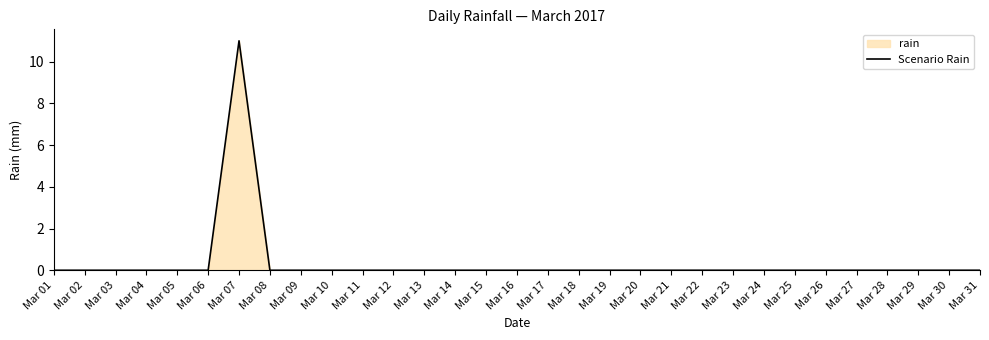

Reading right to left, what are all the values shown in this chart?

0	0	0	0	0	0	0	0	0	0	0	0	0	0	0	0	0	0	0	0	0	0	0	0	11	0	0	0	0	0	0